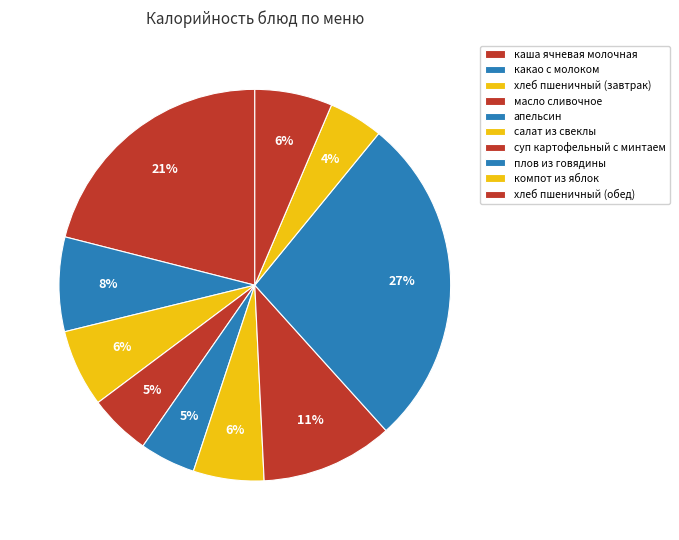

Is it true that плов из говядины is 27% of the pie?

True